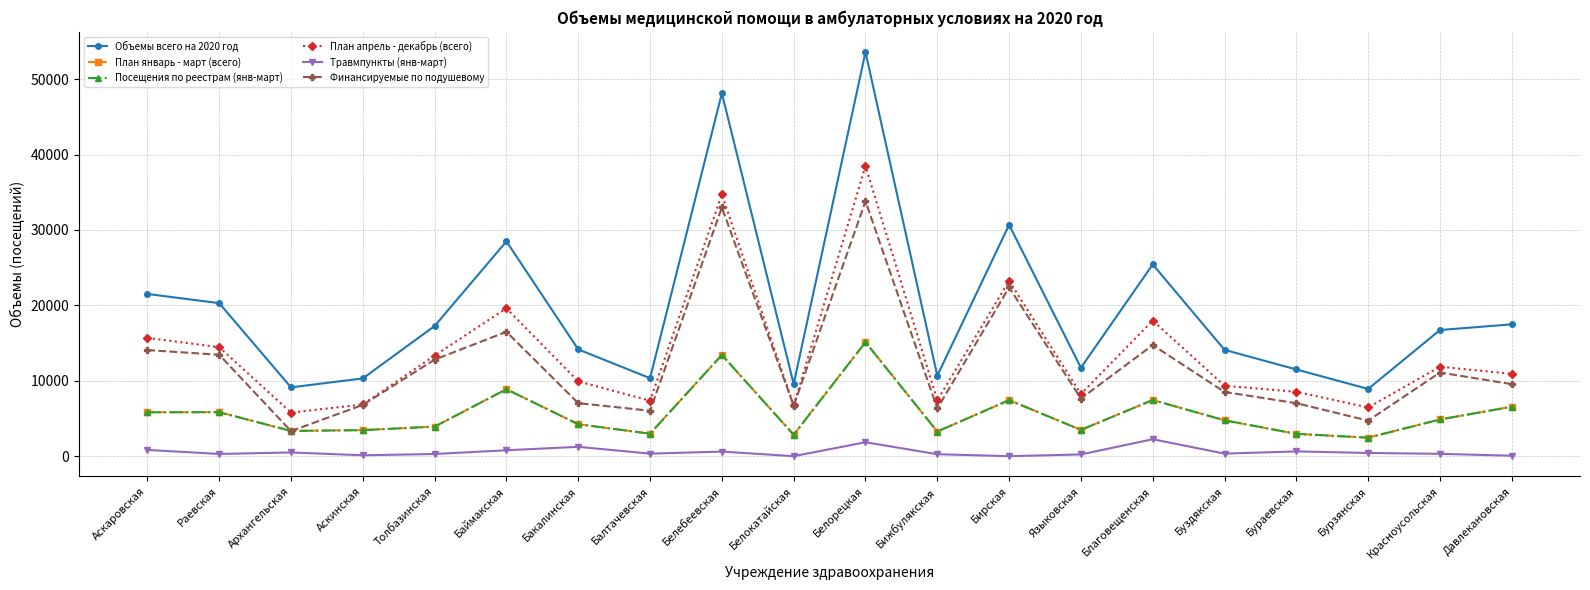

How many data points does each series have?

20